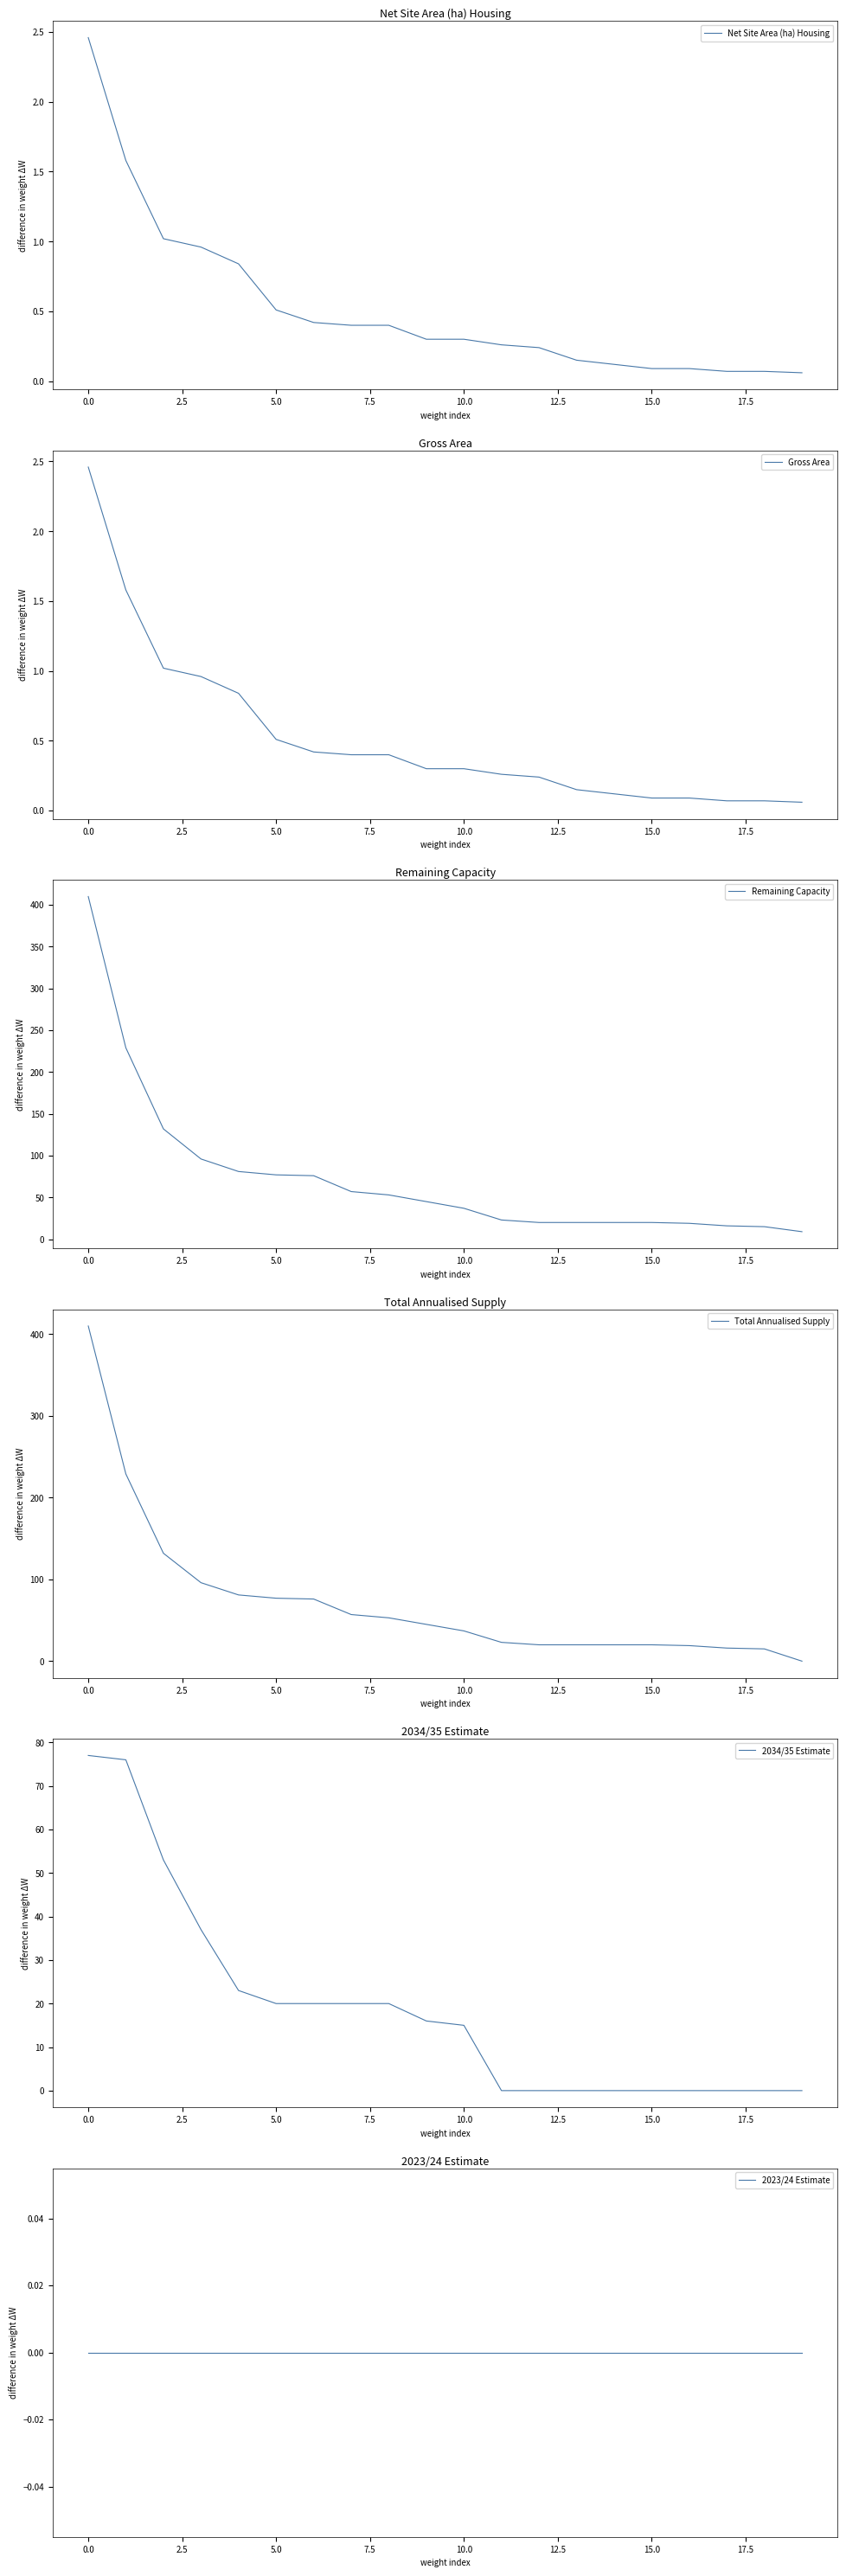

Does the chart have visible grid lines?

No